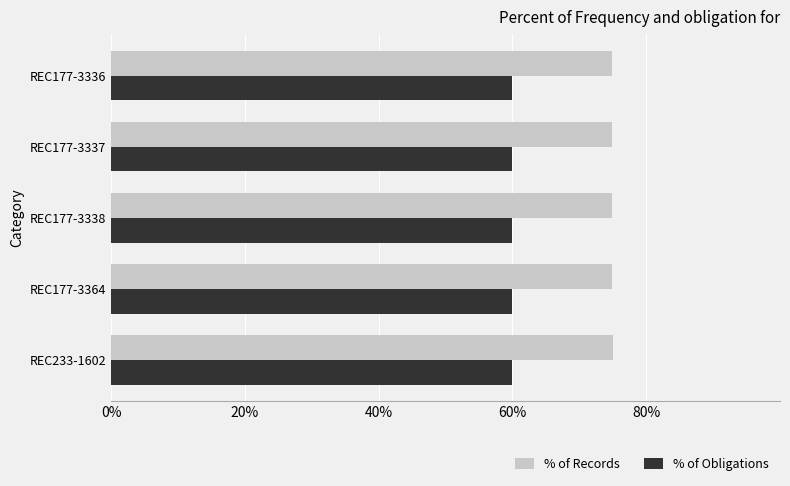

Which series has the widest spread of values?

% of Records